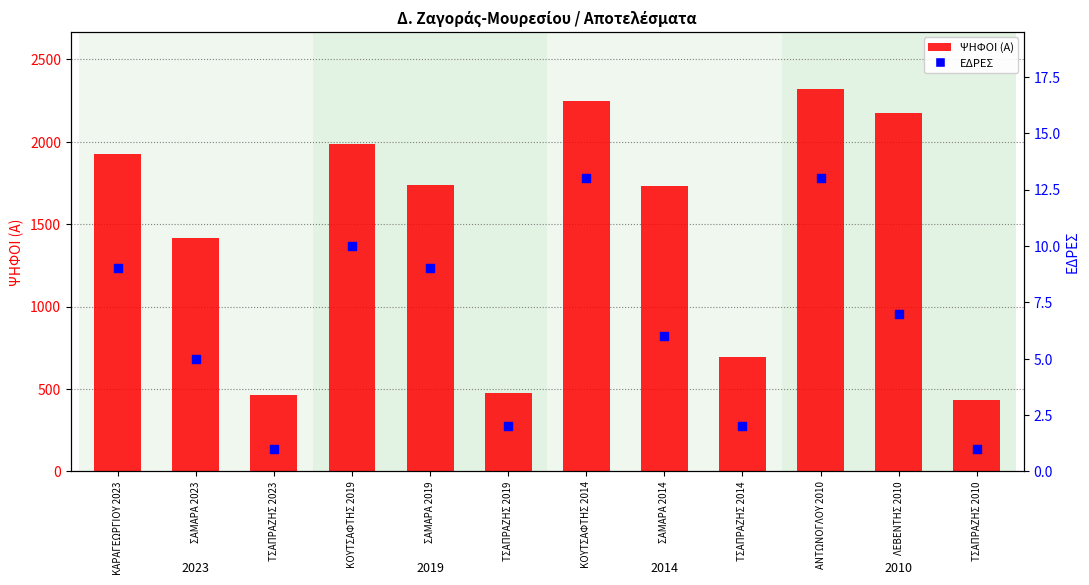

Which series has the largest total across all categories?

ΨΗΦΟΙ (Α)